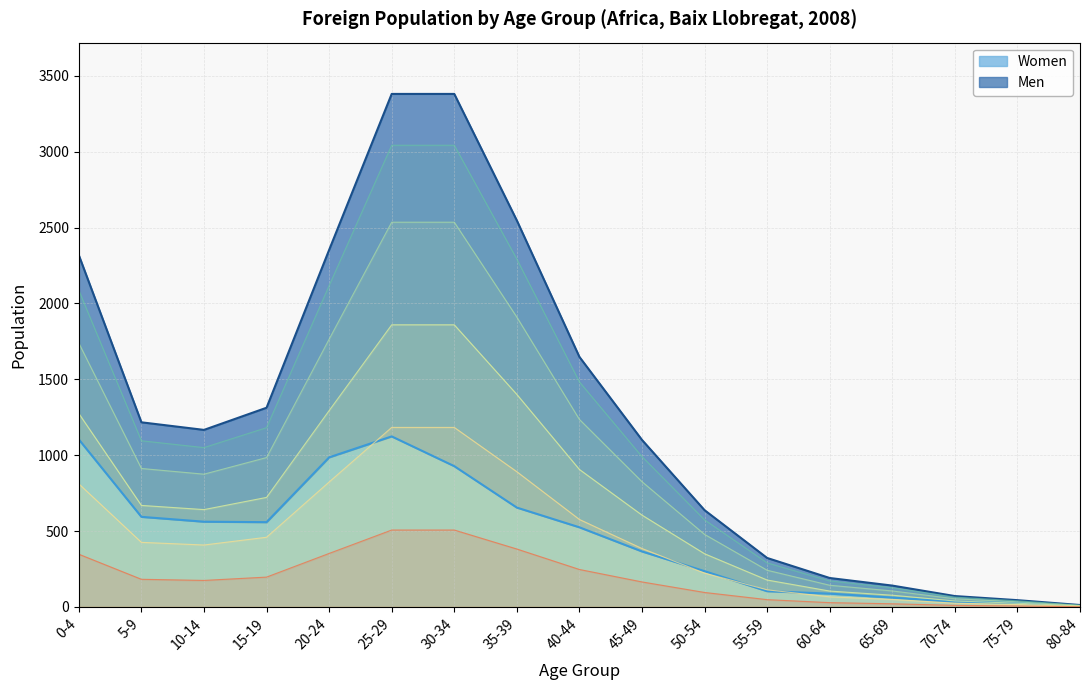

At which category does Women reach its first local valley?

15-19